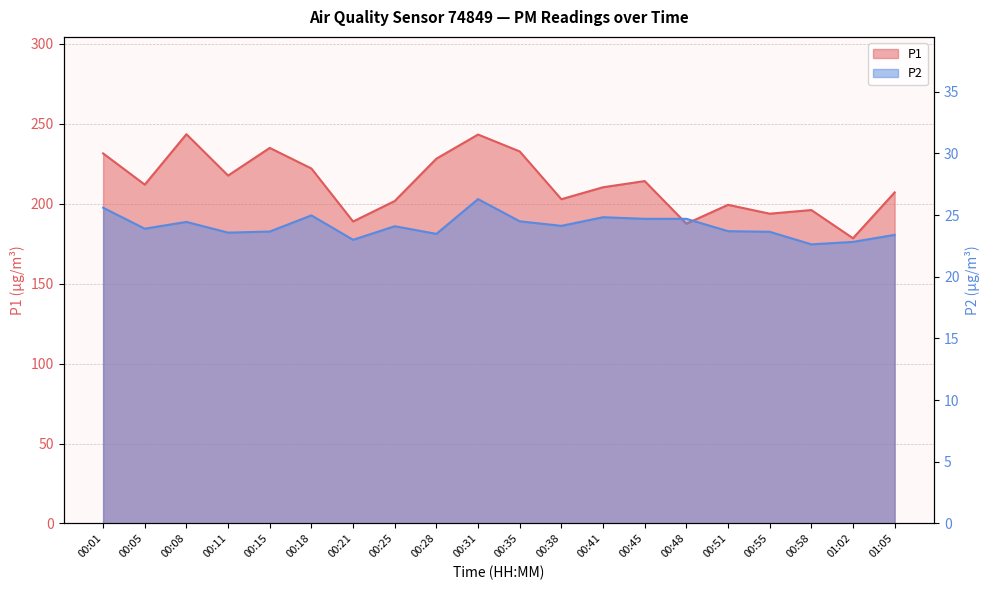

Which category has the lowest value in the P2 series?

00:58